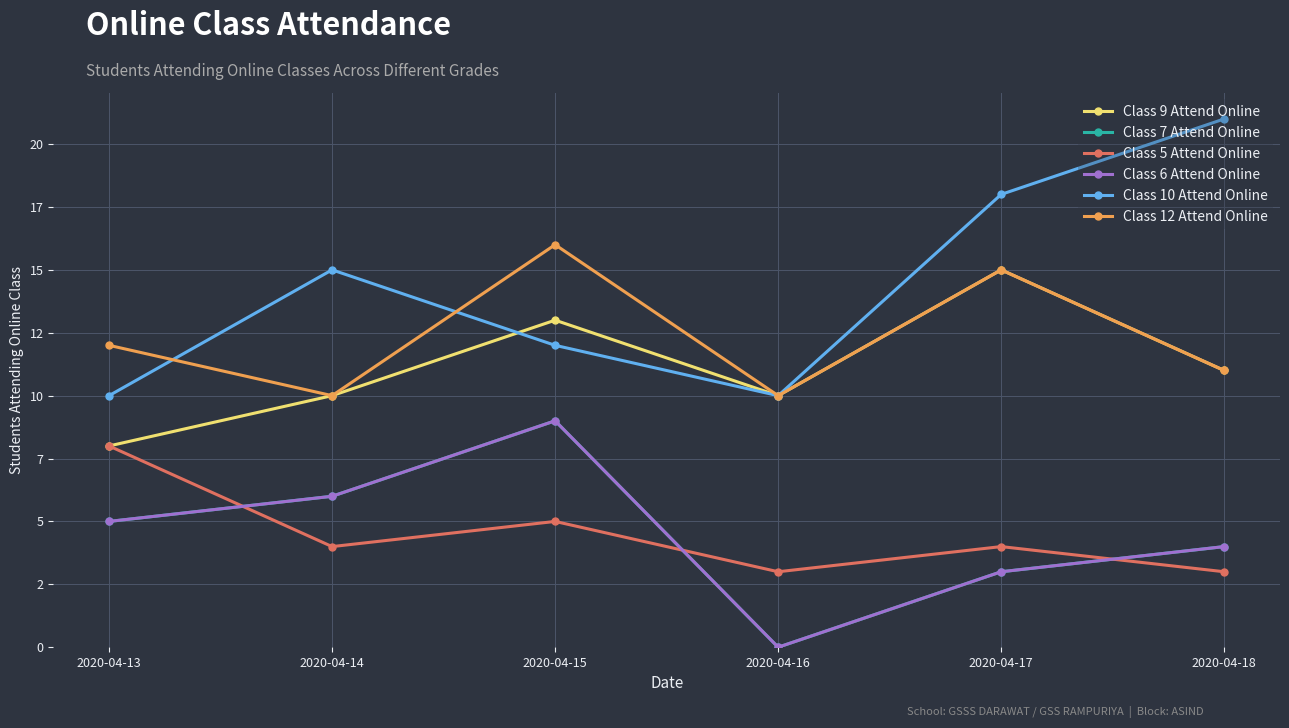

How many times do Class 10 Attend Online and Class 9 Attend Online cross each other?

1